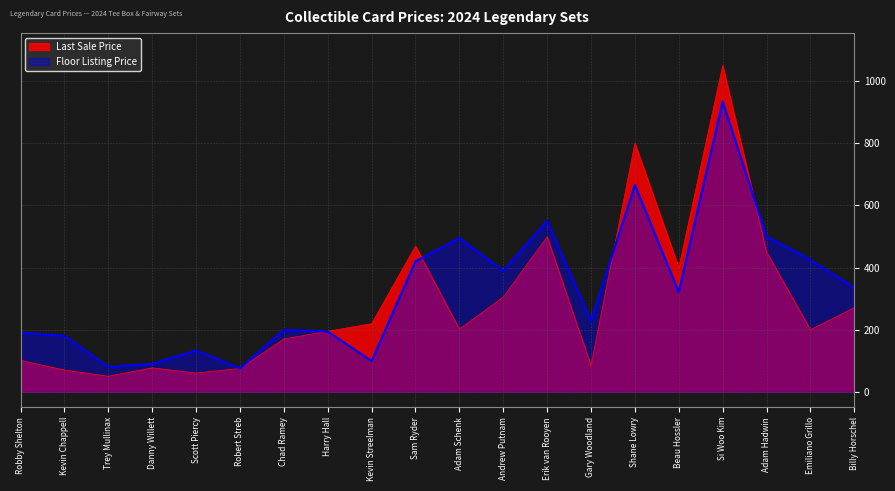

How many values in the Floor Listing Price series exceed 321?

9